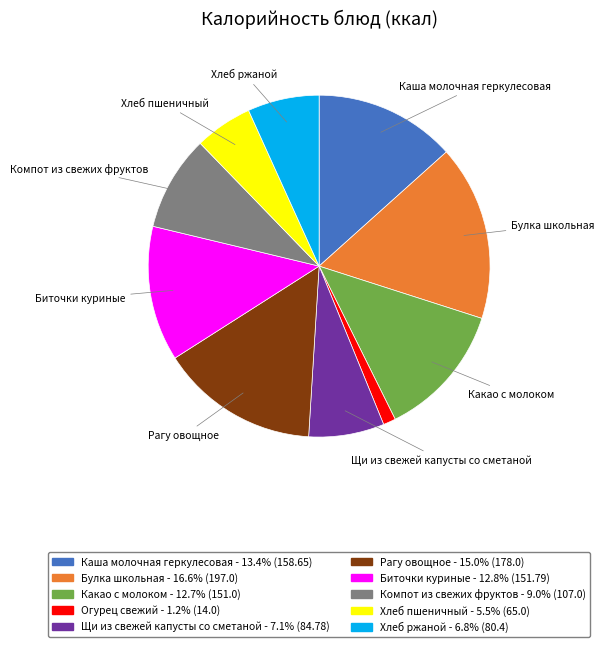

Do Щи из свежей капусты со сметаной and Хлеб ржаной together represent more than half of the pie?

No